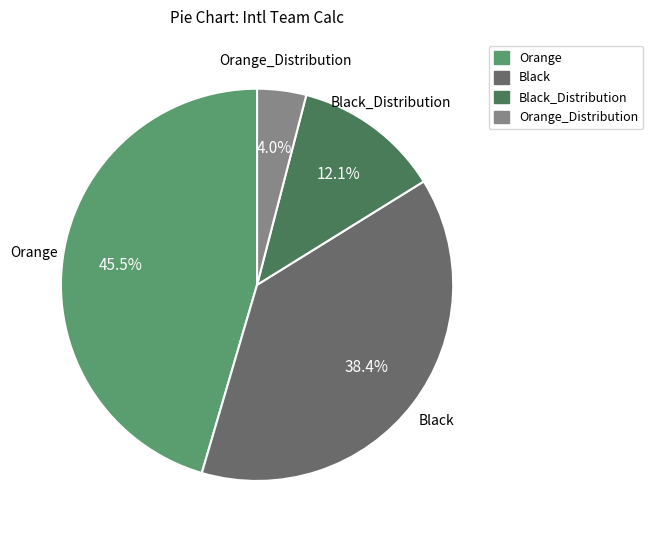

Does any single category account for the majority?

No